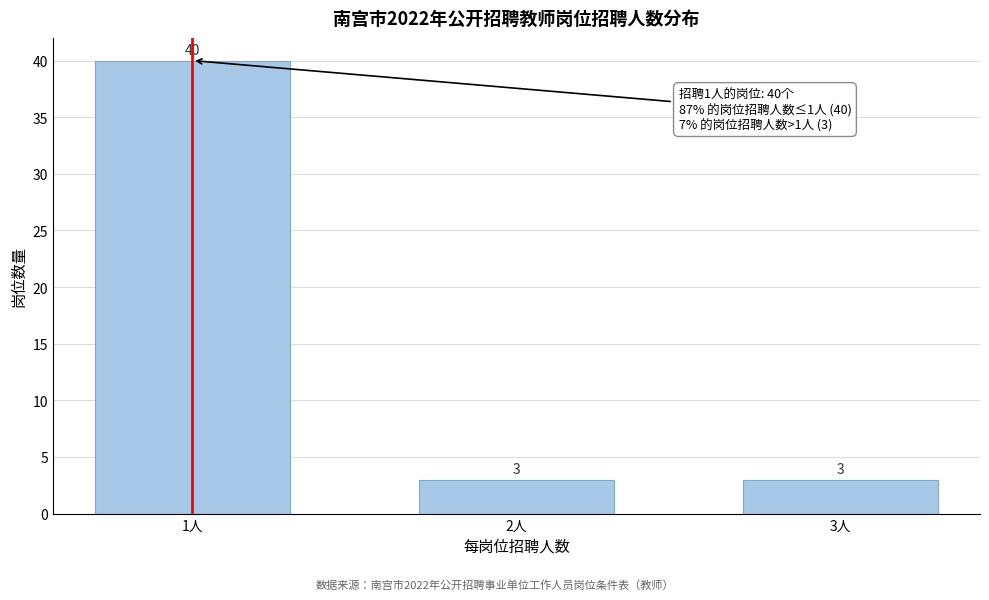

Reading left to right, what are all the values shown in this chart?

1人=40	2人=3	3人=3